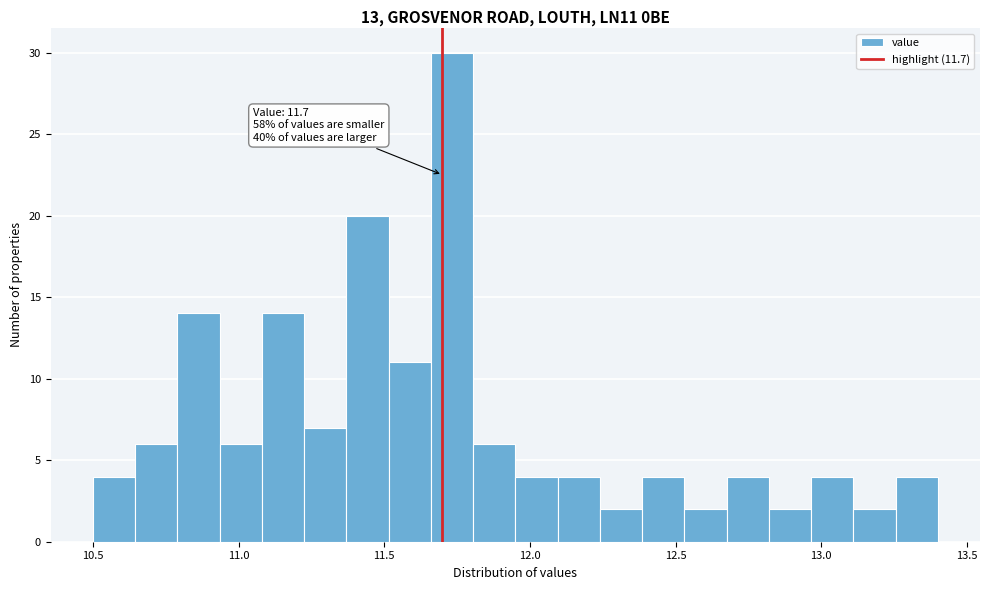

Around what value on the x-axis is the tallest bar? Give the approximate position of its centre, as read against the axis.

11.75